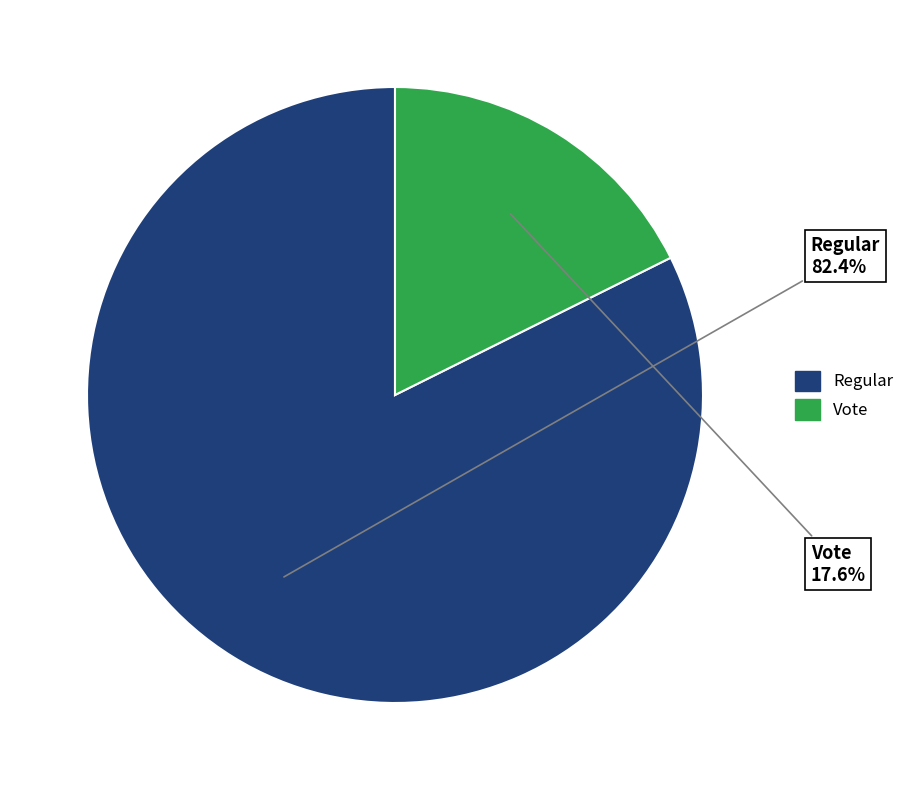

Does any single category account for the majority?

Yes